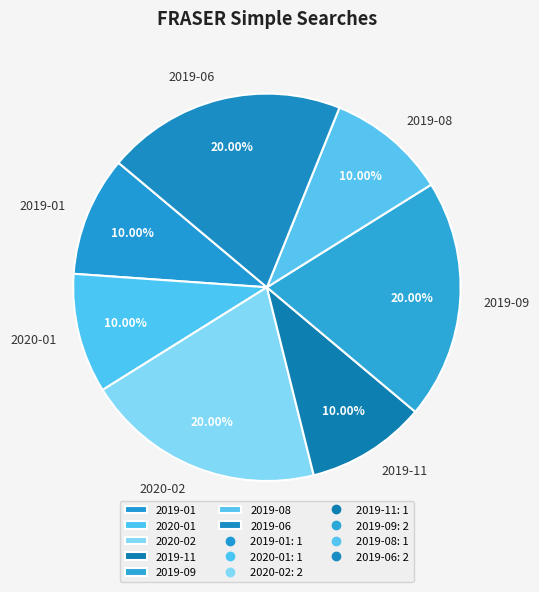

Do 2020-01 and 2019-06 together represent more than half of the pie?

No